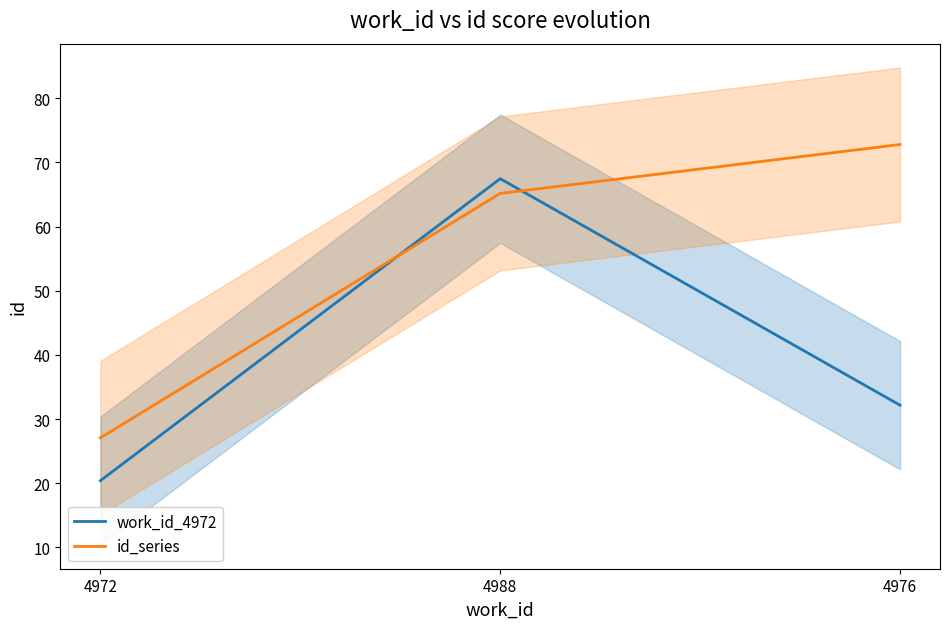

How many values in the id_series series are below 65?

1